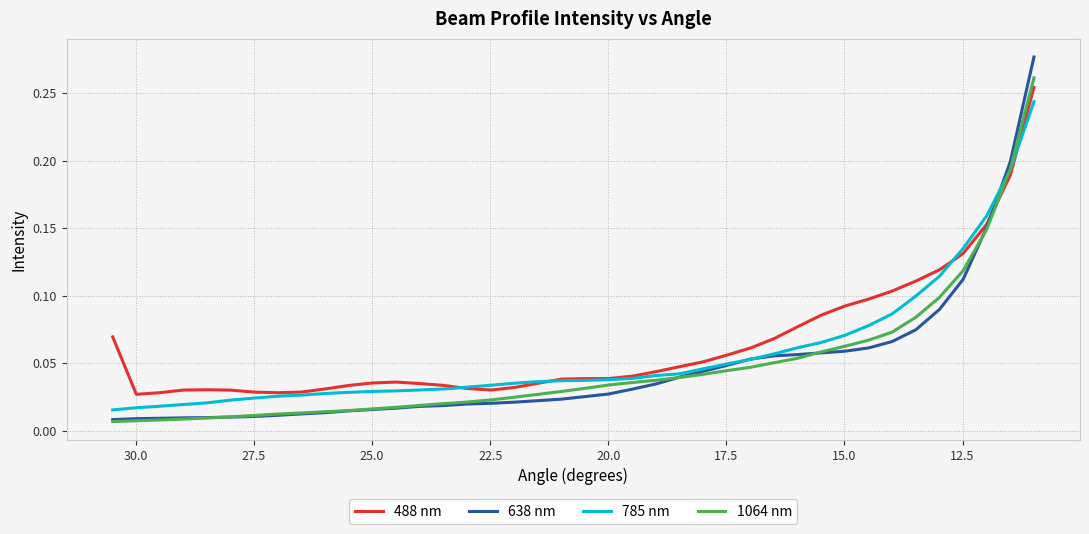

What is the difference between the maximum and minimum values in the 1064 nm series?

0.3